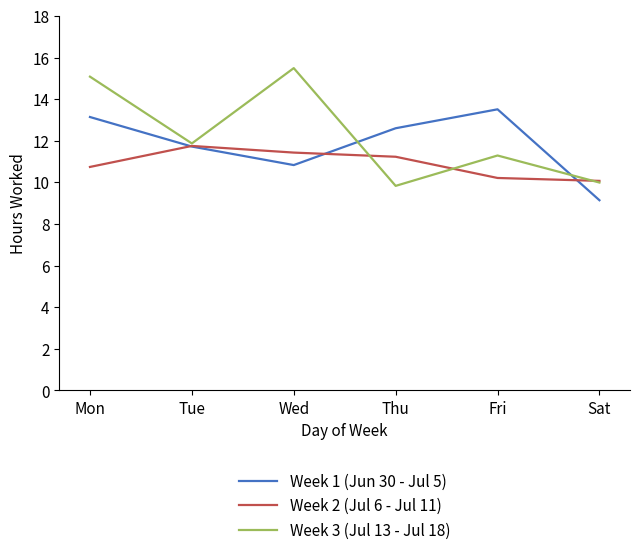

Which label corresponds to the smallest value in the chart?

Sat